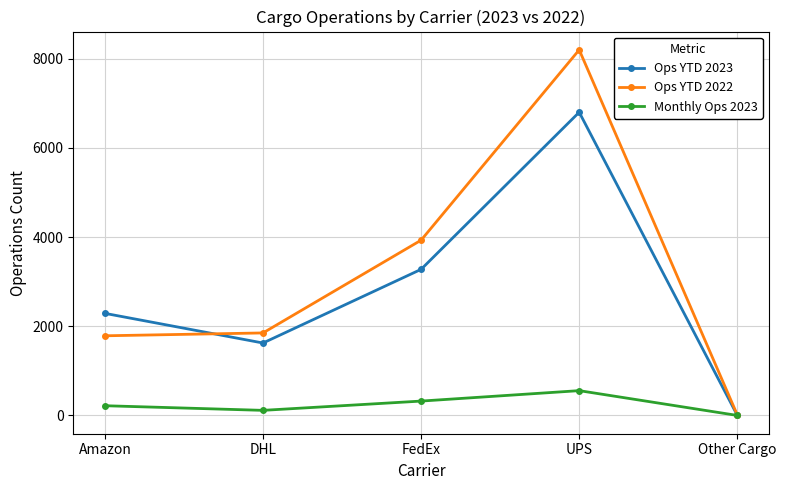

Which category has the lowest value in the Ops YTD 2022 series?

Other Cargo